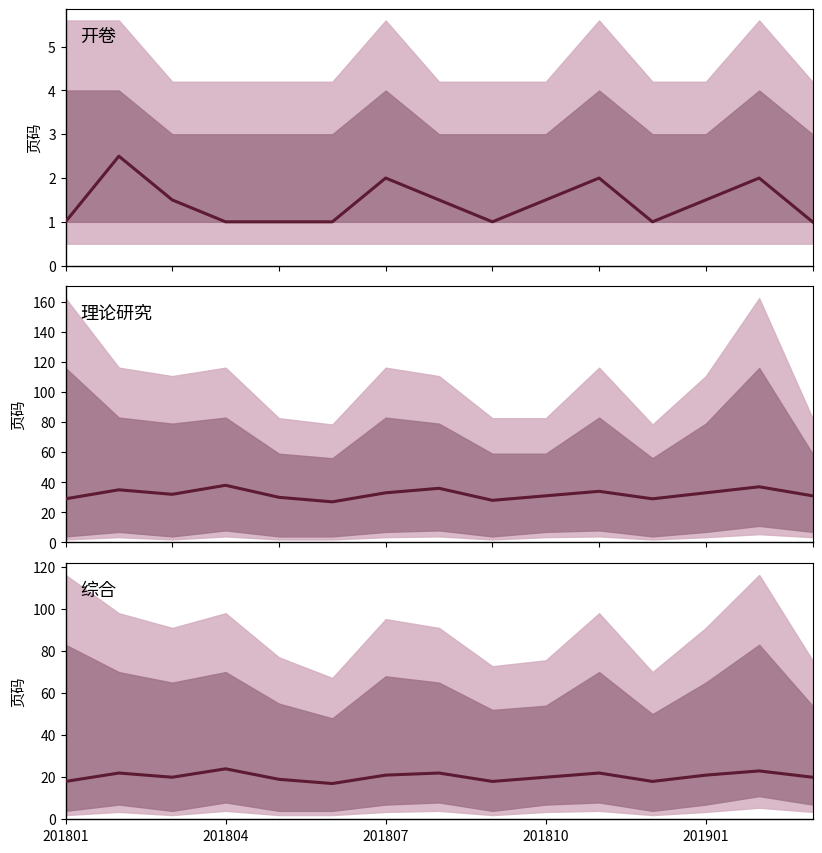

What is the approximate value at 201810?

20